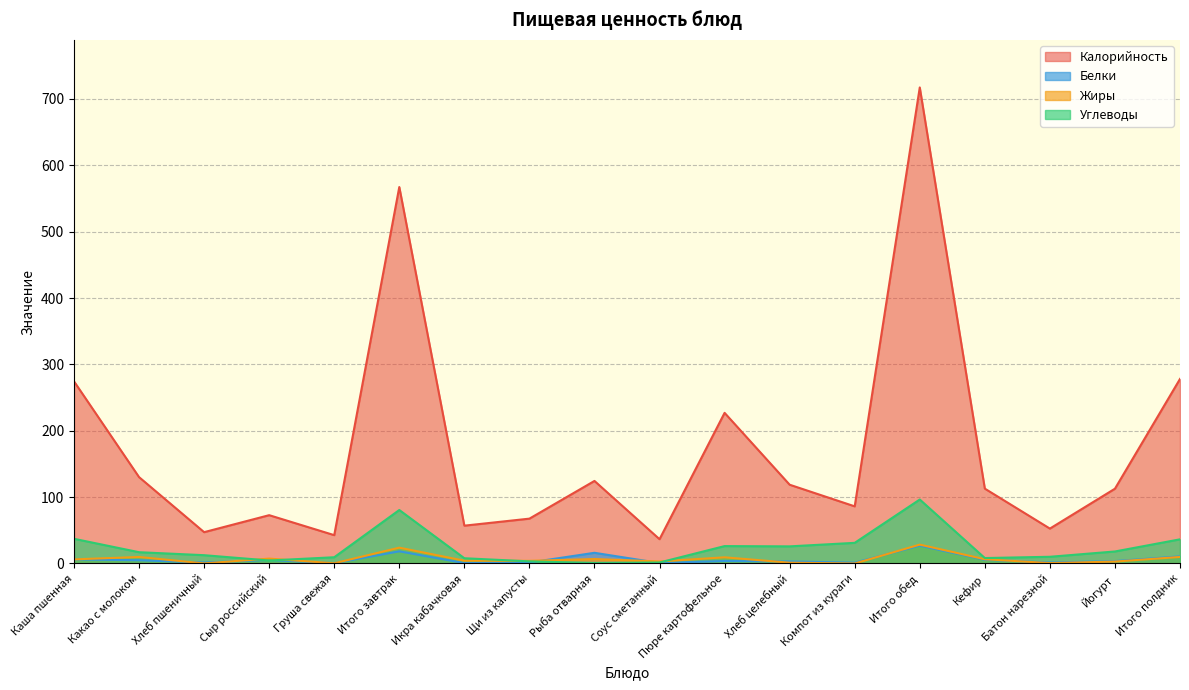

What is the total value across all series at Щи из капусты?

76.2